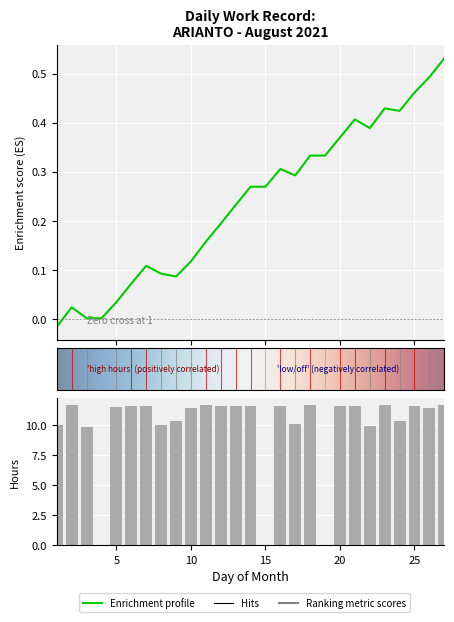

What is the sum of the values at 7 and 11?

23.3